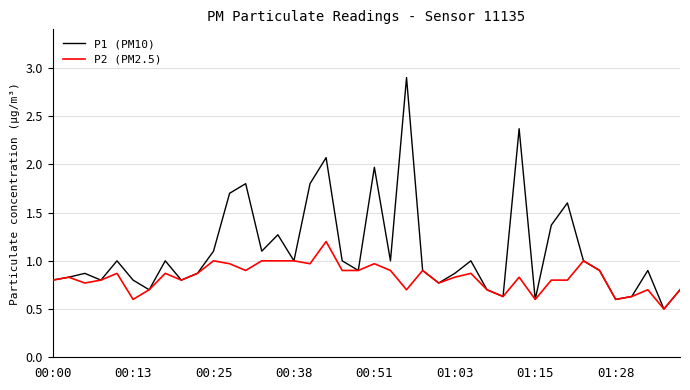

Rank the series by their average value, from highest to lowest.

P1 (PM10), P2 (PM2.5)